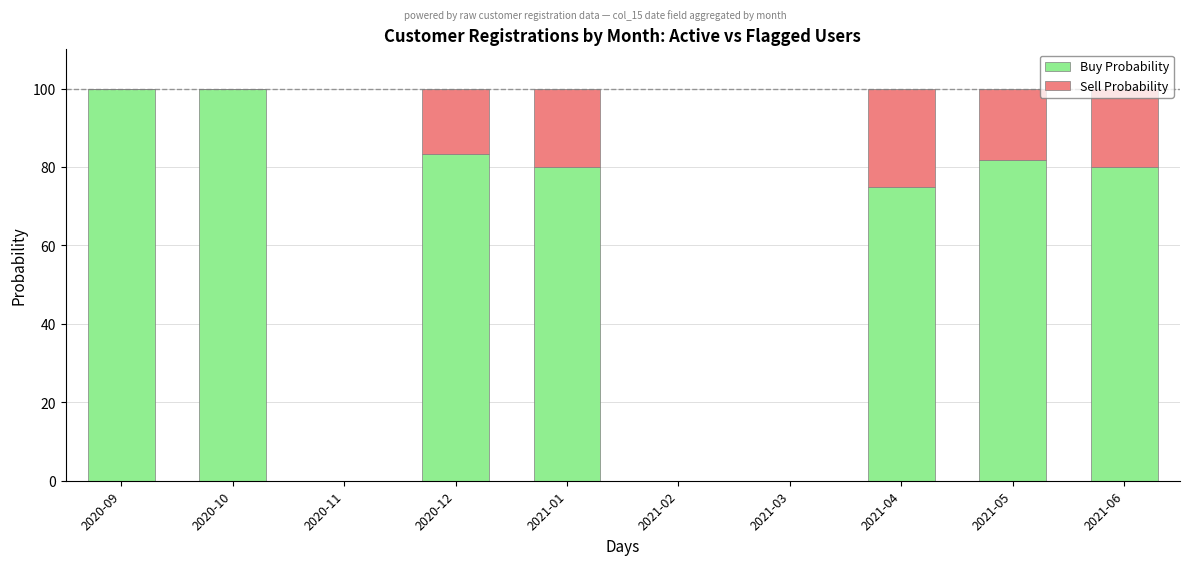

The value of Buy Probability at 2021-06 is 80.0. True or false?

True